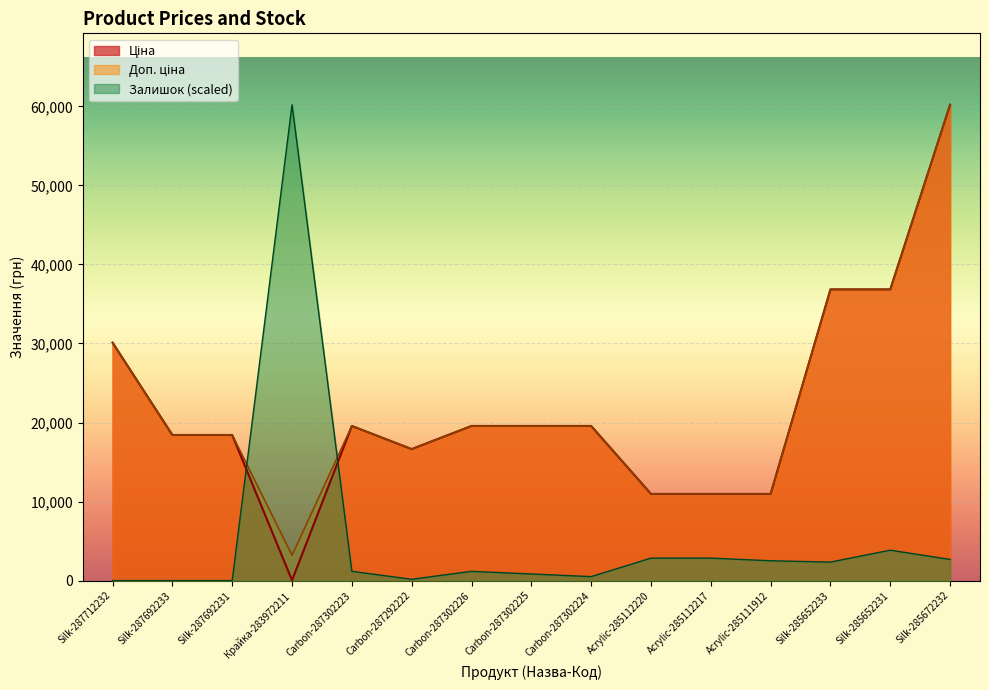

How many lines are shown in the chart?

3